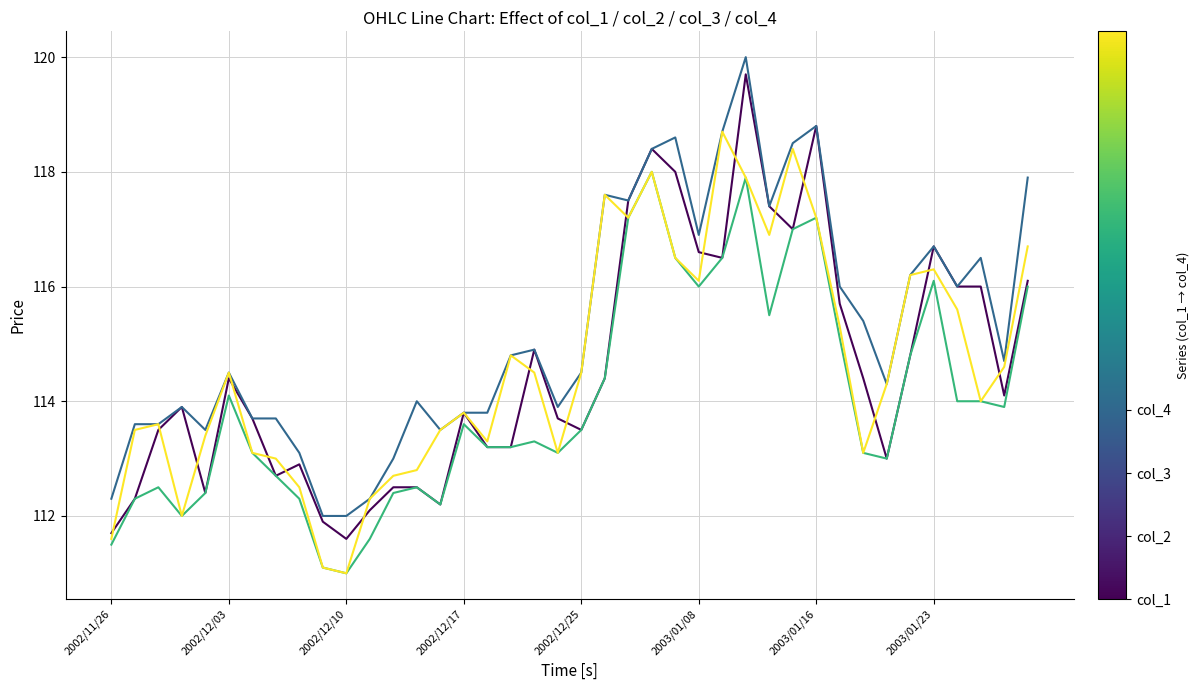

What is the maximum value shown in the chart?

120.0